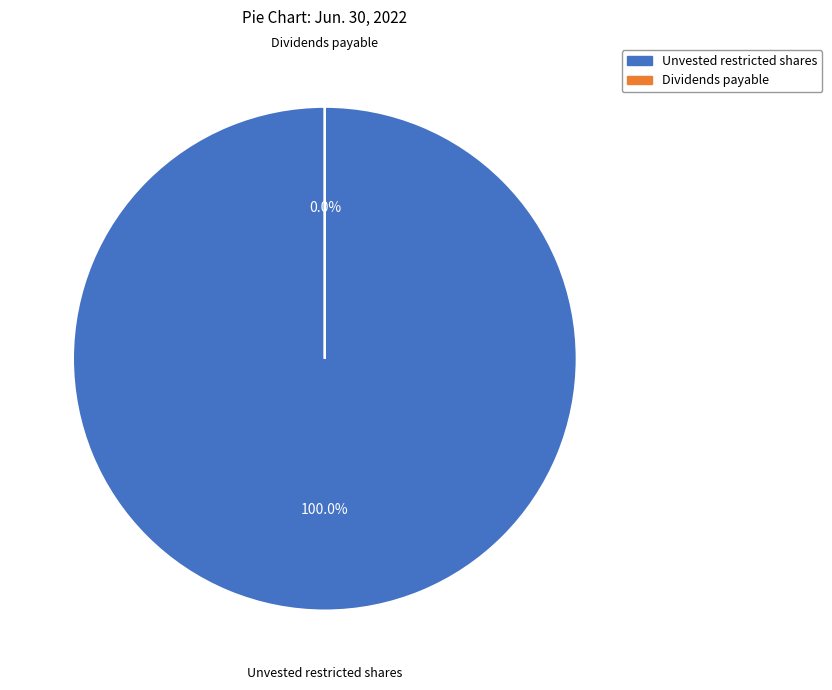

How many slices are in this pie chart?

2